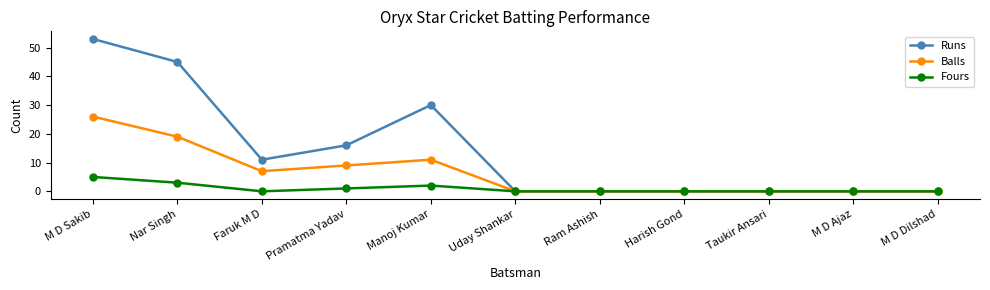

At how many categories does at least one series exceed 31?

2